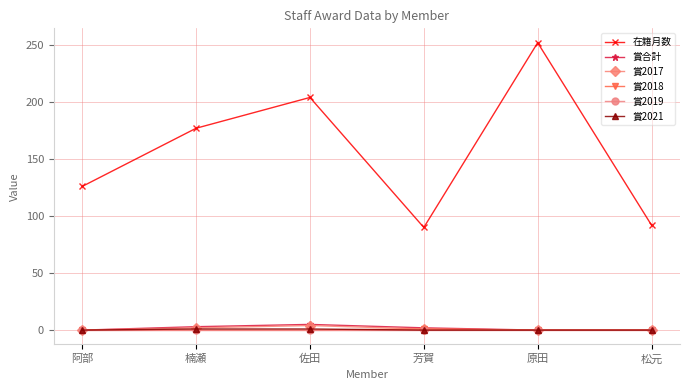

True or false: 賞合計 and 在籍月数 cross at least once.

False